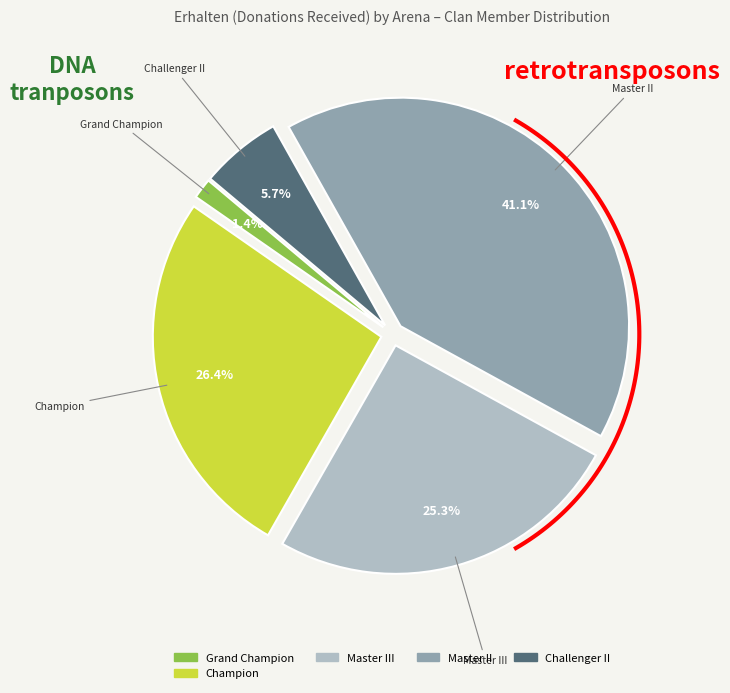

To the nearest percent, what is the combined percentage of Challenger II and Grand Champion?

7%